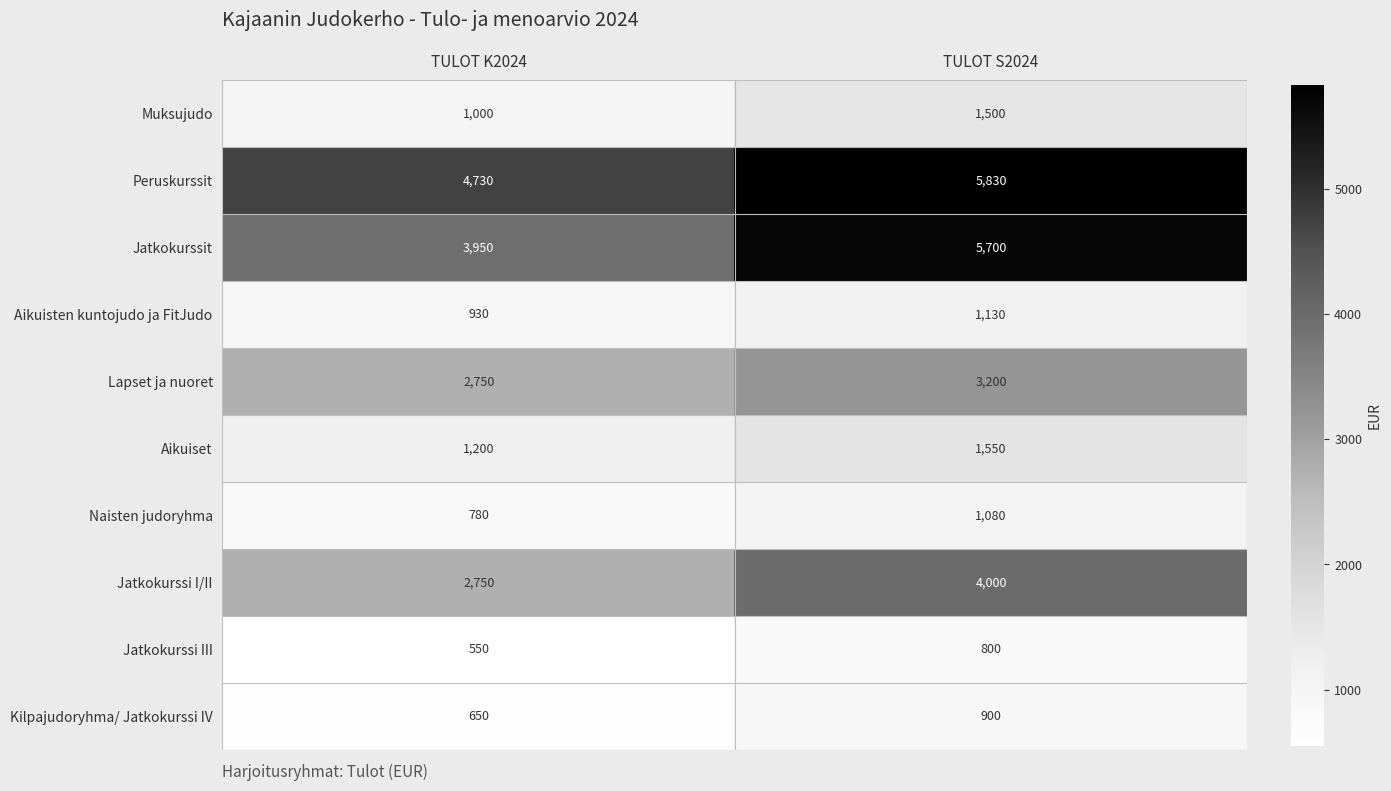

What is the sum of the Jatkokurssit values at TULOT K2024 and TULOT S2024?

9650